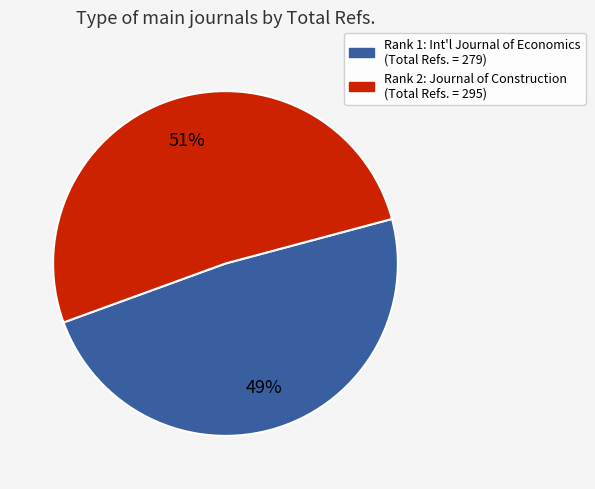

To the nearest percent, what is the average slice percentage?

50%